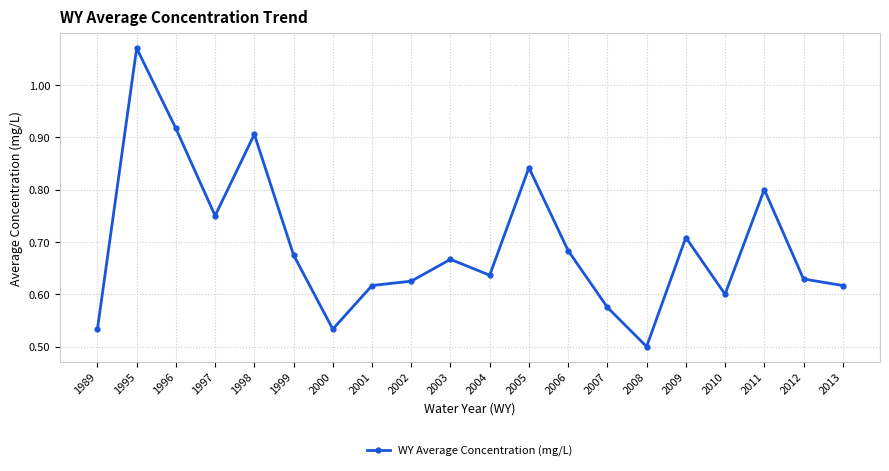

The chart shows a value of 0.6 at 2010. True or false?

True